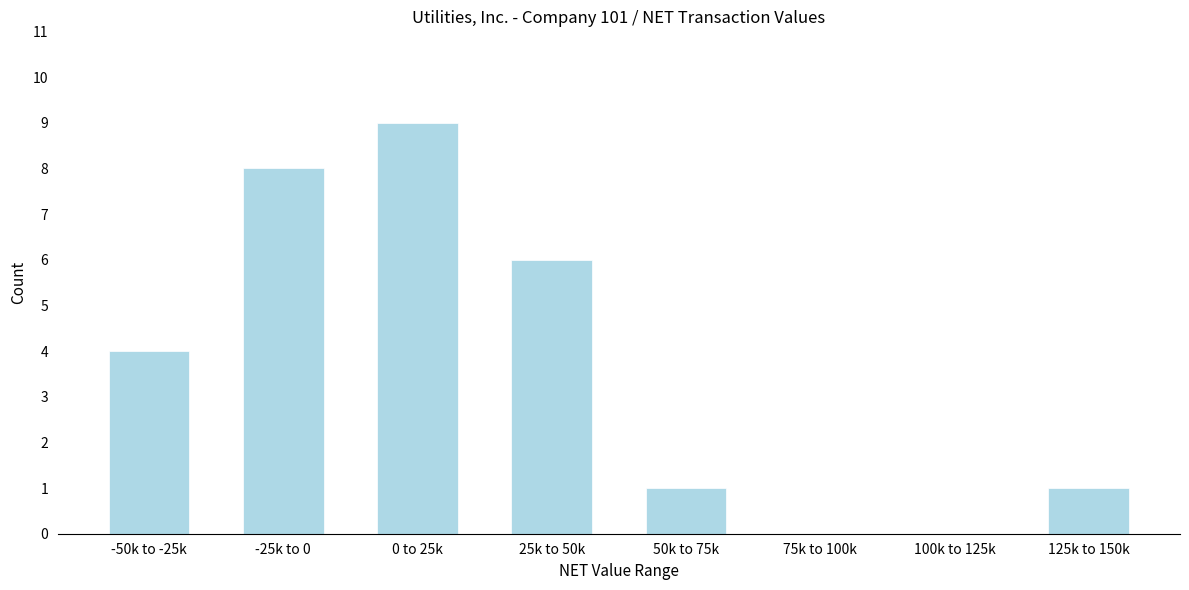

Reading left to right, extract all data points from this chart.

-50k to -25k=4	-25k to 0=8	0 to 25k=9	25k to 50k=6	50k to 75k=1	75k to 100k=0	100k to 125k=0	125k to 150k=1